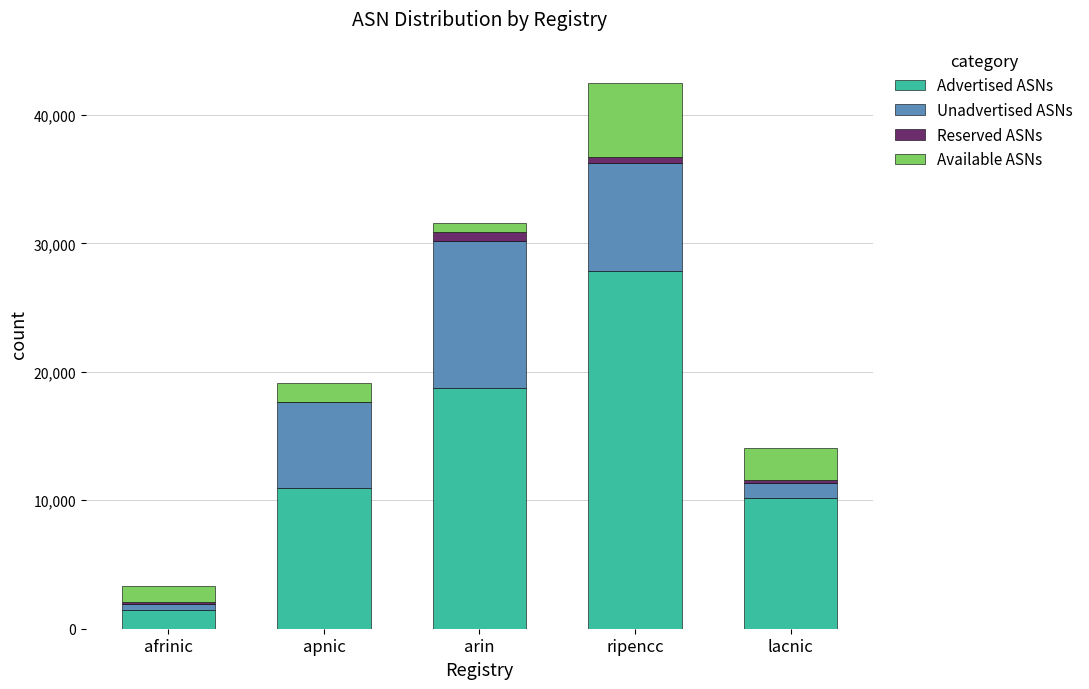

How many categories are shown in the chart?

5